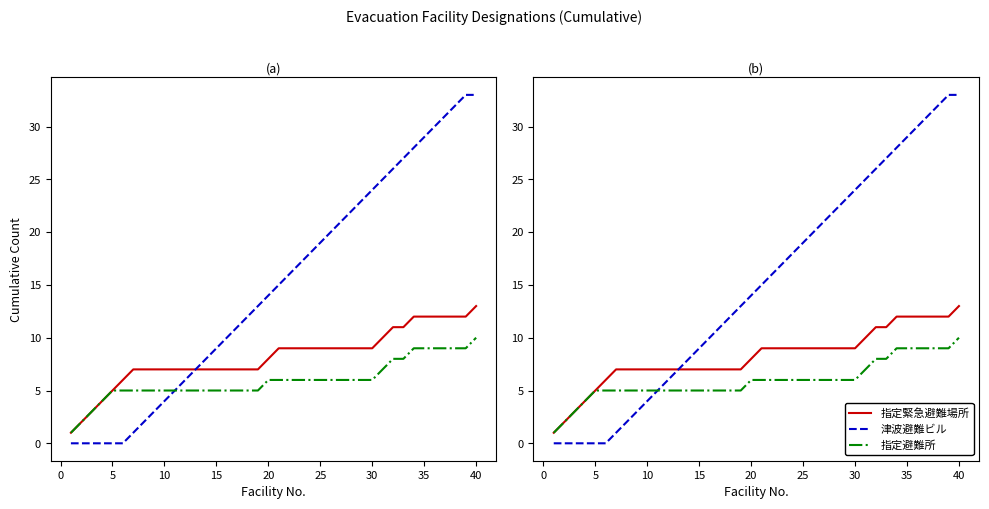

Which series has the largest total across all categories?

津波避難ビル